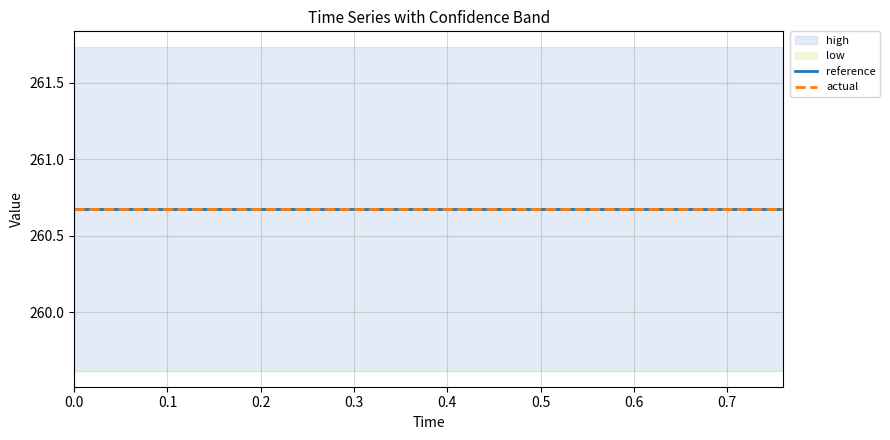

Reading left to right, extract all data points from this chart.

reference: 260.7	260.7	260.7	260.7	260.7	260.7	260.7	260.7	260.7	260.7	260.7	260.7	260.7	260.7	260.7	260.7	260.7	260.7	260.7	260.7
actual: 260.7	260.7	260.7	260.7	260.7	260.7	260.7	260.7	260.7	260.7	260.7	260.7	260.7	260.7	260.7	260.7	260.7	260.7	260.7	260.7
high: 261.7	261.7	261.7	261.7	261.7	261.7	261.7	261.7	261.7	261.7	261.7	261.7	261.7	261.7	261.7	261.7	261.7	261.7	261.7	261.7
low: 259.6	259.6	259.6	259.6	259.6	259.6	259.6	259.6	259.6	259.6	259.6	259.6	259.6	259.6	259.6	259.6	259.6	259.6	259.6	259.6